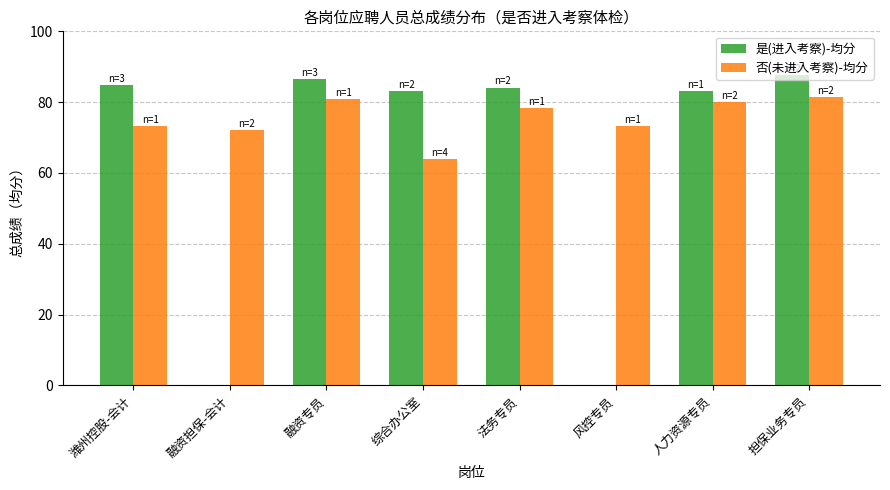

The value of 是(进入考察)-均分 at 担保业务专员 is 28.0. True or false?

False